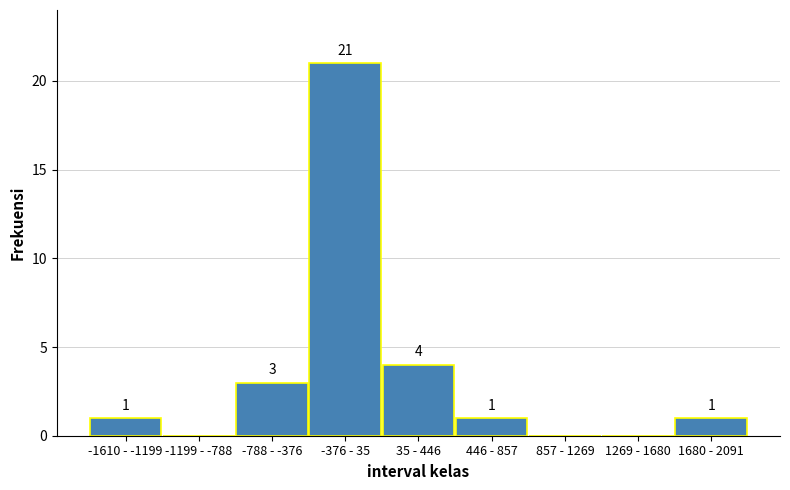

Reading left to right, extract all data points from this chart.

-1610 - -1199=1	-1199 - -788=0	-788 - -376=3	-376 - 35=21	35 - 446=4	446 - 857=1	857 - 1269=0	1269 - 1680=0	1680 - 2091=1